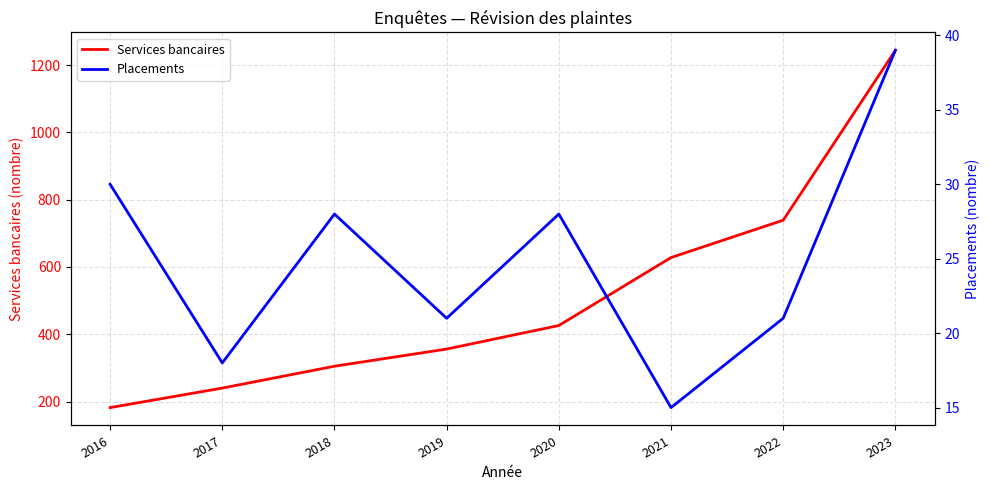

Rank the series at 2017 from highest to lowest value.

Services bancaires, Placements